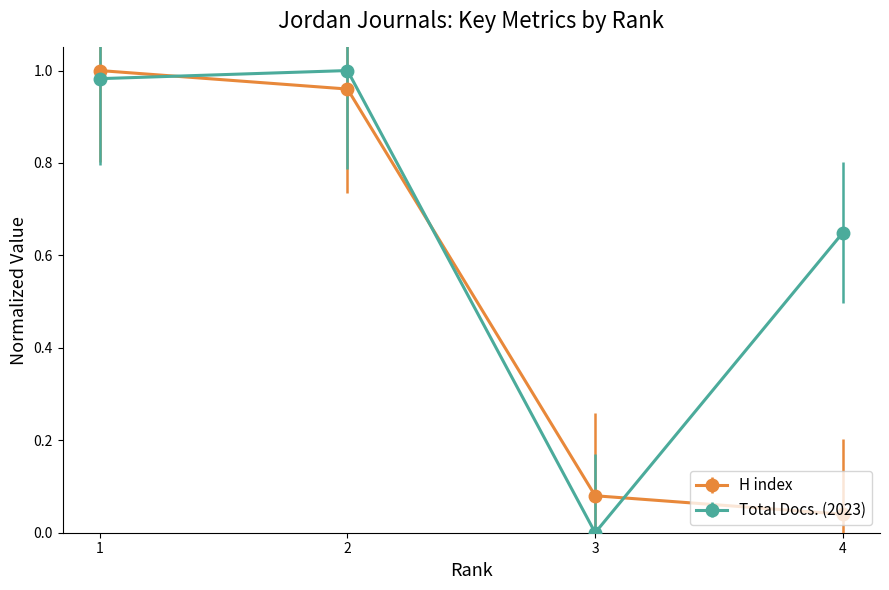

After their last crossing, which series has the higher values: Total Docs. (2023) or H index?

Total Docs. (2023)